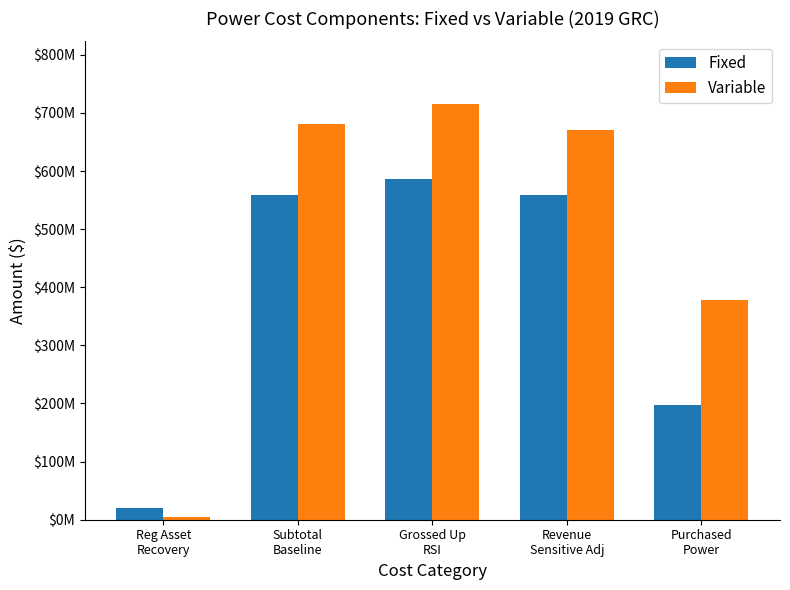

At which label does Fixed first exceed 558403549?

Subtotal
Baseline